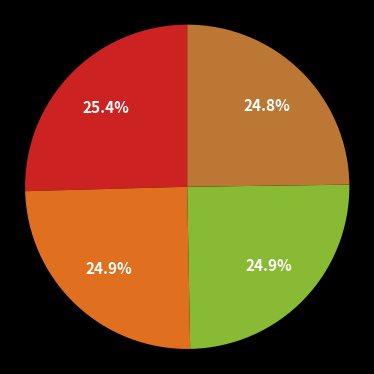

Is there any slice that represents more than half of the pie?

No